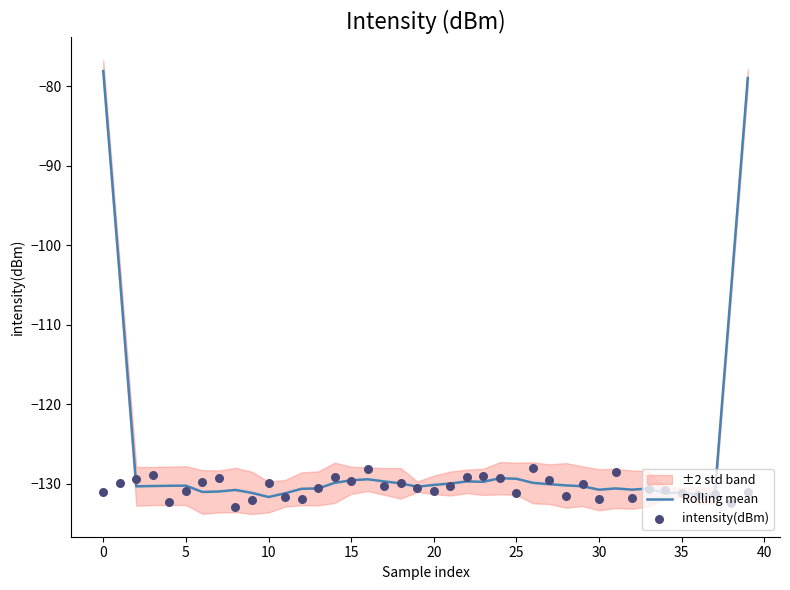

Is the value of intensity(dBm) at 33 greater than the value of Rolling mean at 20?

No